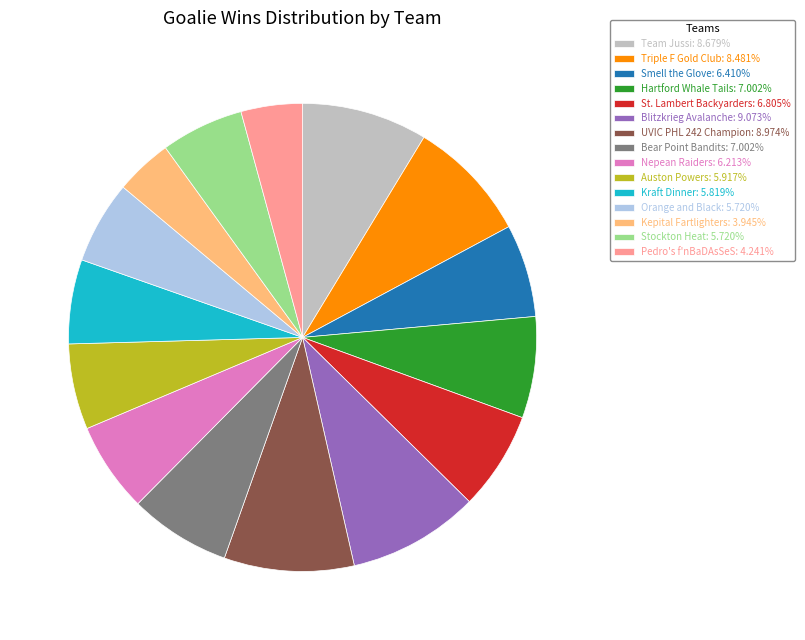

Does Stockton Heat: 5.720% account for over 50% of the chart?

No